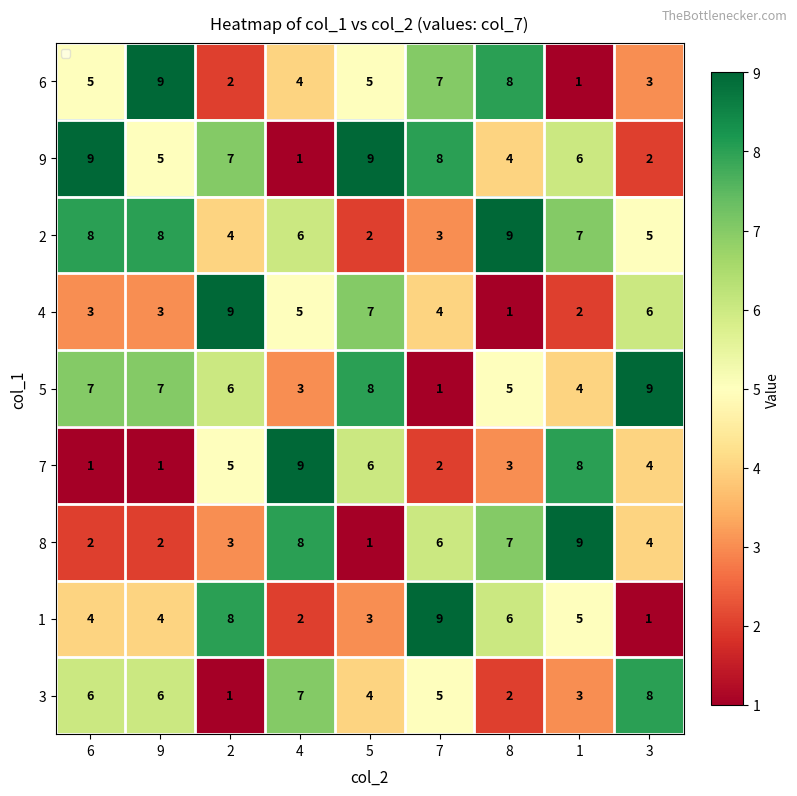

Which series has the largest total across all categories?

2